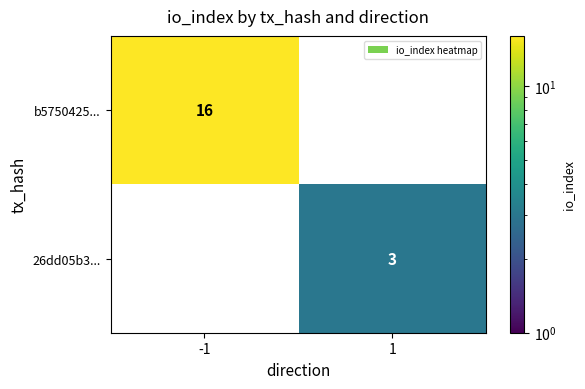

What is the sum of all 26dd05b3... values?

3